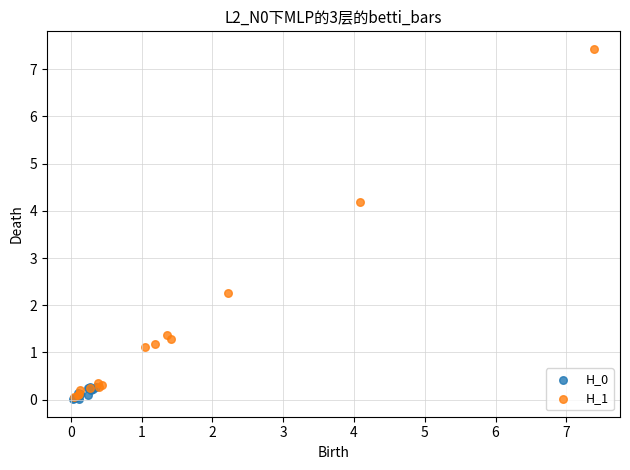

Which series reaches the maximum Y coordinate?

H_1